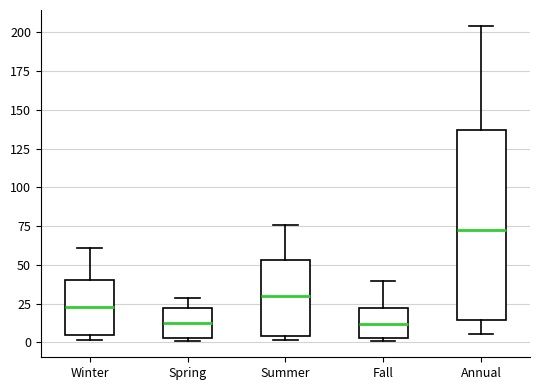

Reading left to right, read every box against the y-axis: the position of its median line, the range the box covers, and the ends of its whiskers. The values are not printed on the chart, so give them approximately, as read against the axis.

Winter: median 25, box 5 to 40, whiskers 0 to 60
Spring: median 15, box 5 to 20, whiskers 0 to 30
Summer: median 30, box 5 to 55, whiskers 0 to 75
Fall: median 10, box 5 to 20, whiskers 0 to 40
Annual: median 70, box 15 to 135, whiskers 5 to 205